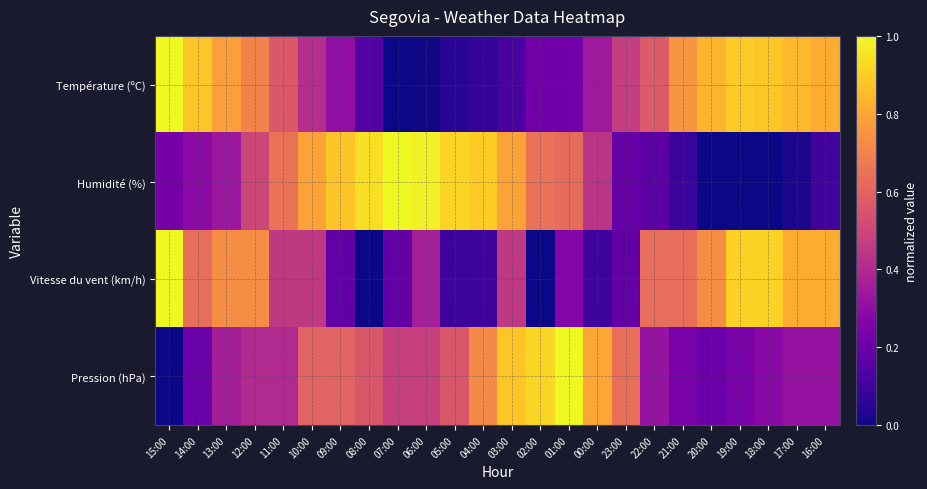

Between 10:00 and 02:00, which is larger?

10:00